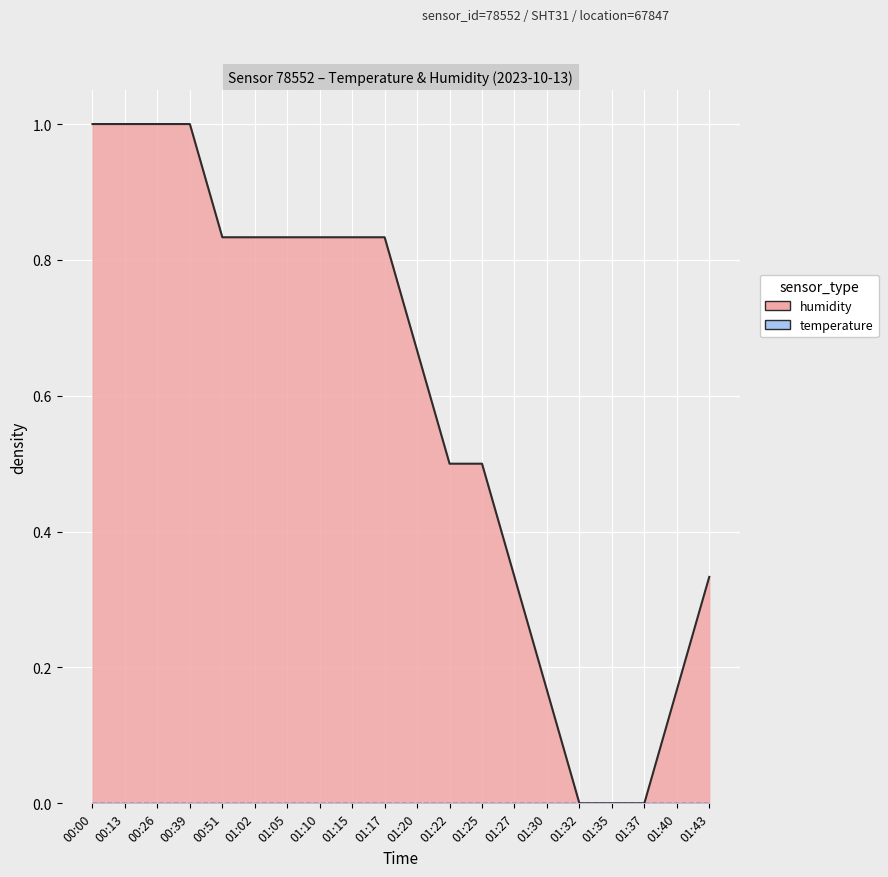

True or false: there are more than 2 points higher than both neighbors.

False